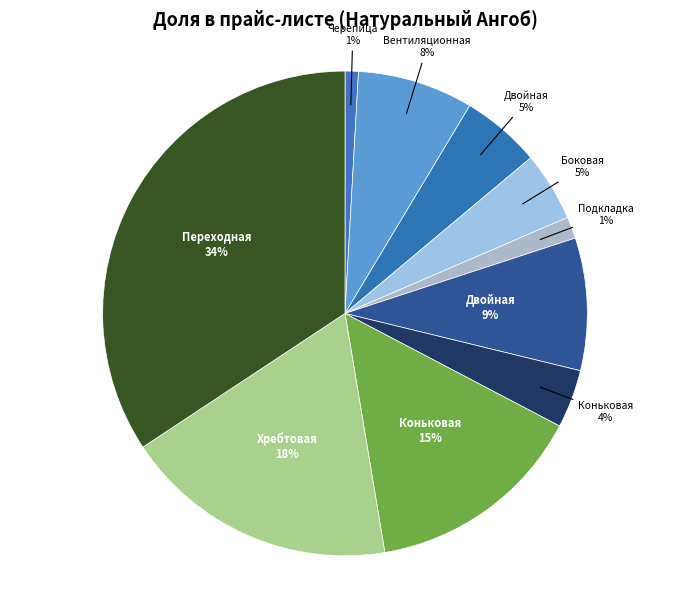

What is the smallest slice in the pie chart?

Черепица рядная